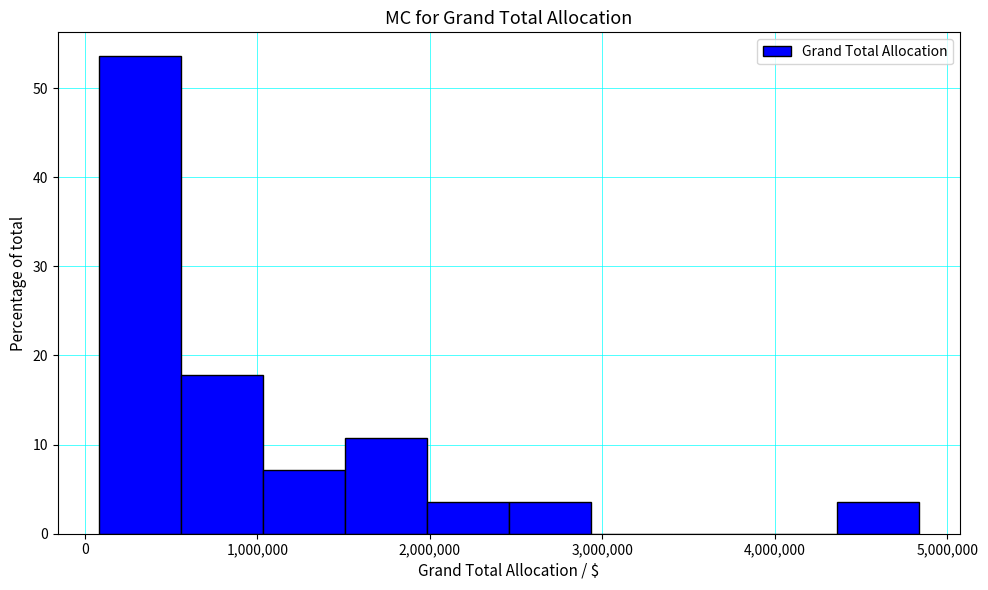

Reading left to right, list every bar in this chart as the range it spans on the x-axis followed by its height. Neither the bar edges nor the heights are printed on the chart, so give them approximately, as read against the axes.

100000 to 600000: 54
600000 to 1000000: 18
1000000 to 1500000: 7
1500000 to 2000000: 11
2000000 to 2500000: 4
2500000 to 2900000: 4
2900000 to 3400000: 0
3400000 to 3900000: 0
3900000 to 4400000: 0
4400000 to 4800000: 4